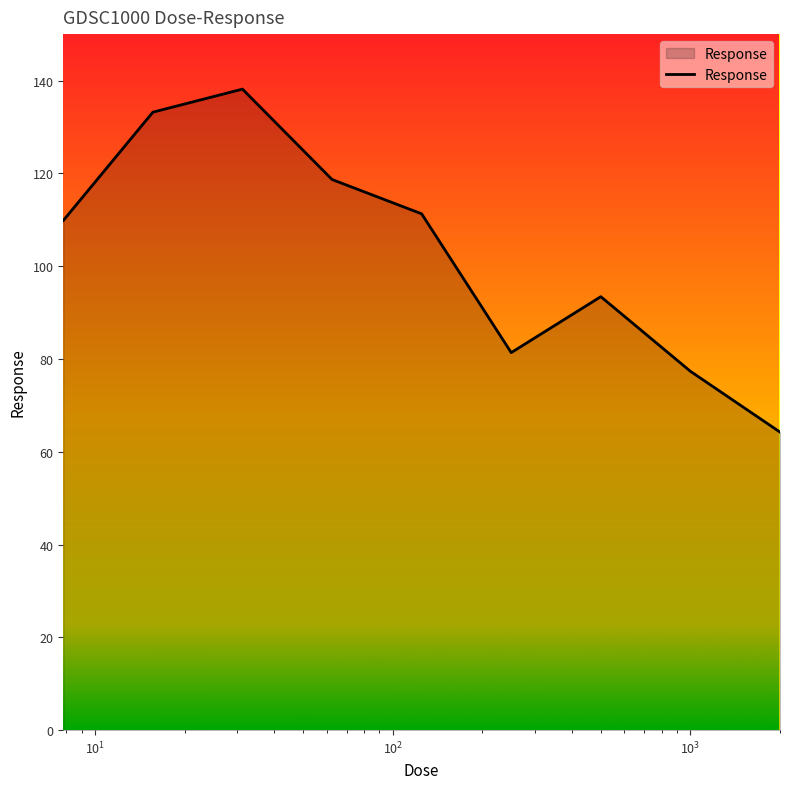

What is the difference between the maximum and minimum values?

73.9